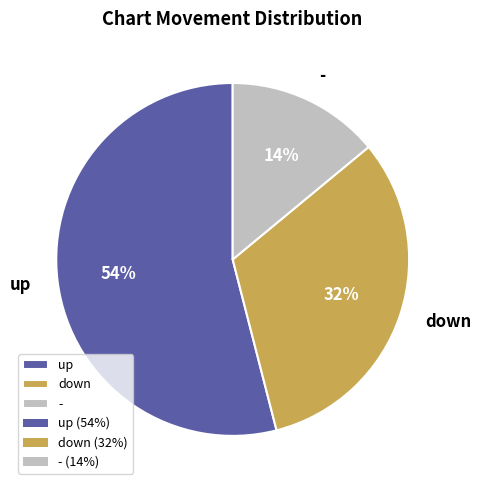

What is the ratio of the value at down to the value at up?

0.6